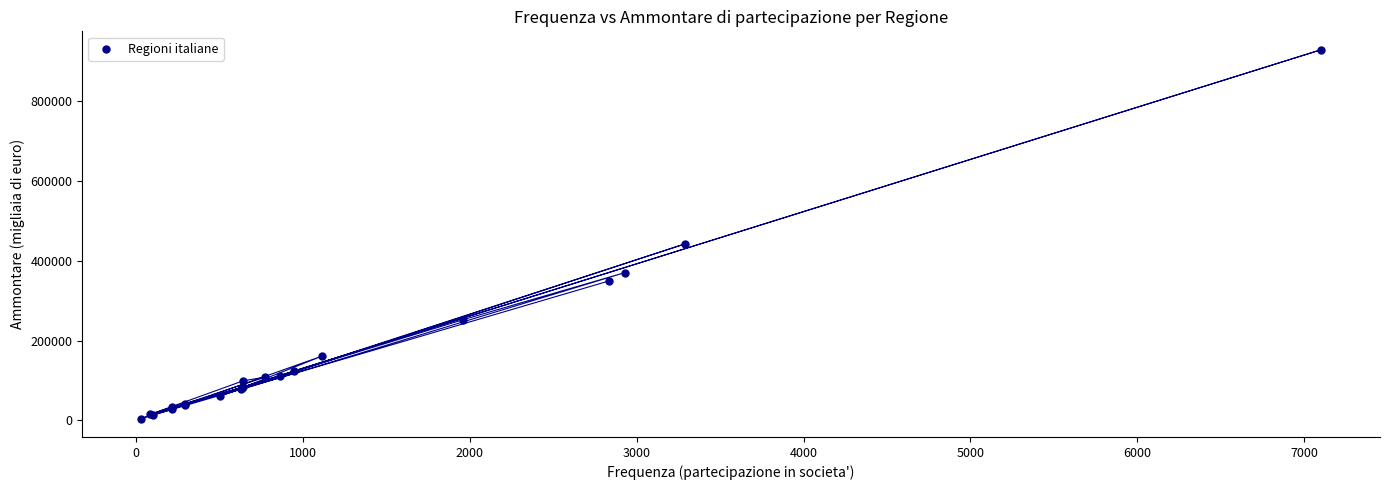

What Y value in the scatter plot is closest to 466709?

442619